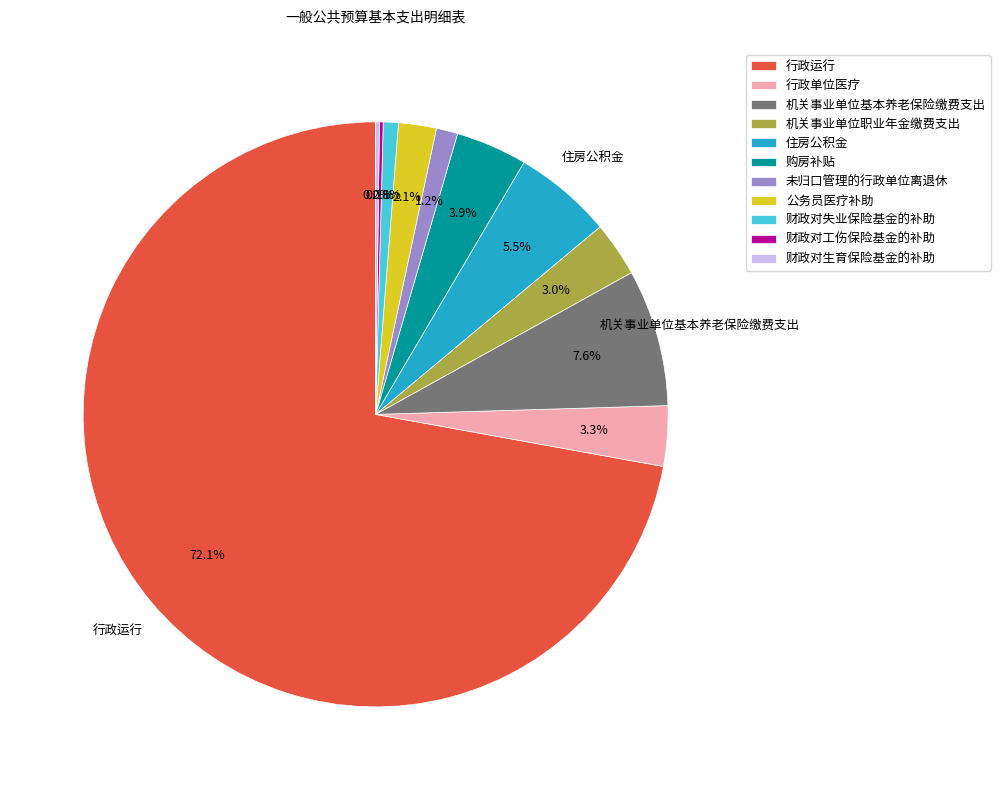

What percentage is the 未归口管理的行政单位离退休 slice, to the nearest percent?

1%